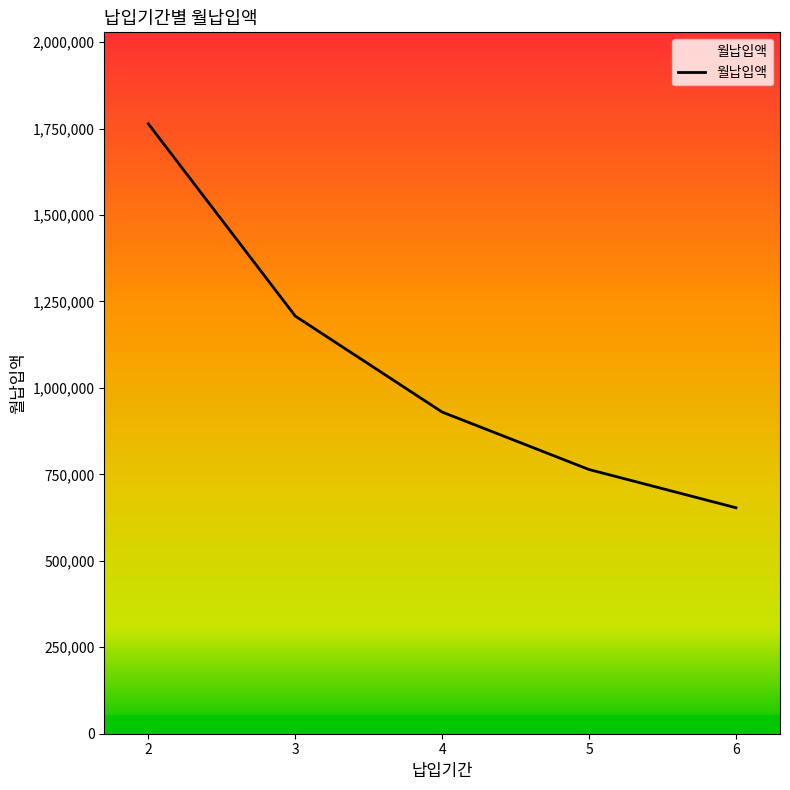

Read the value at 4.

930259.0